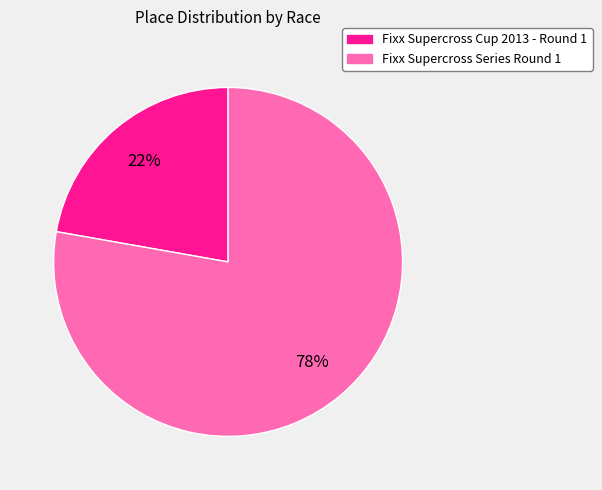

Combined, do Fixx Supercross Series Round 1 and Fixx Supercross Cup 2013 - Round 1 account for over 50%?

Yes